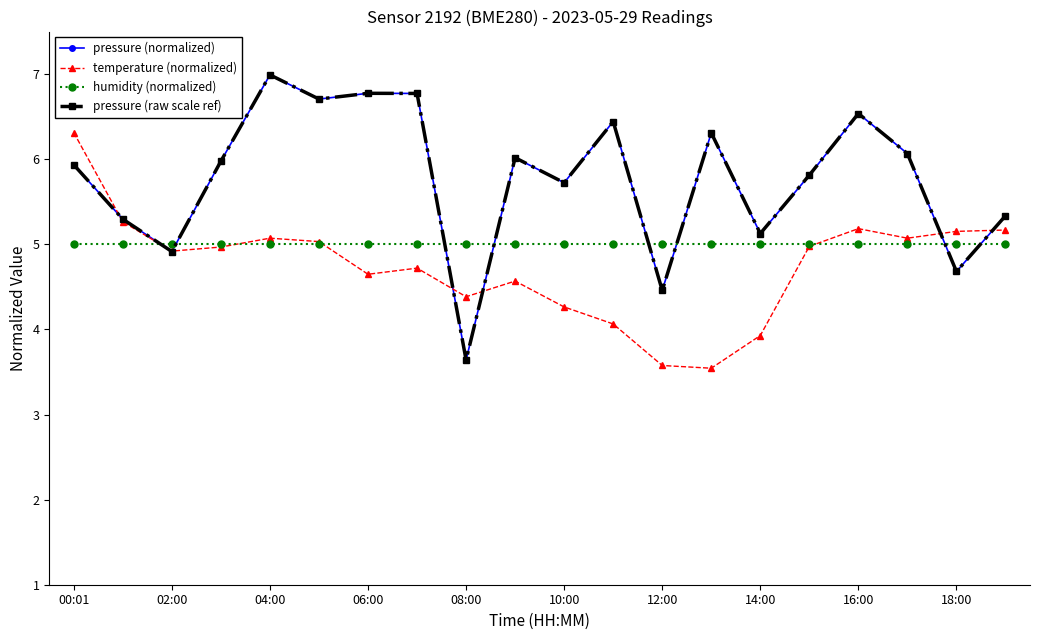

Does the chart have visible grid lines?

No